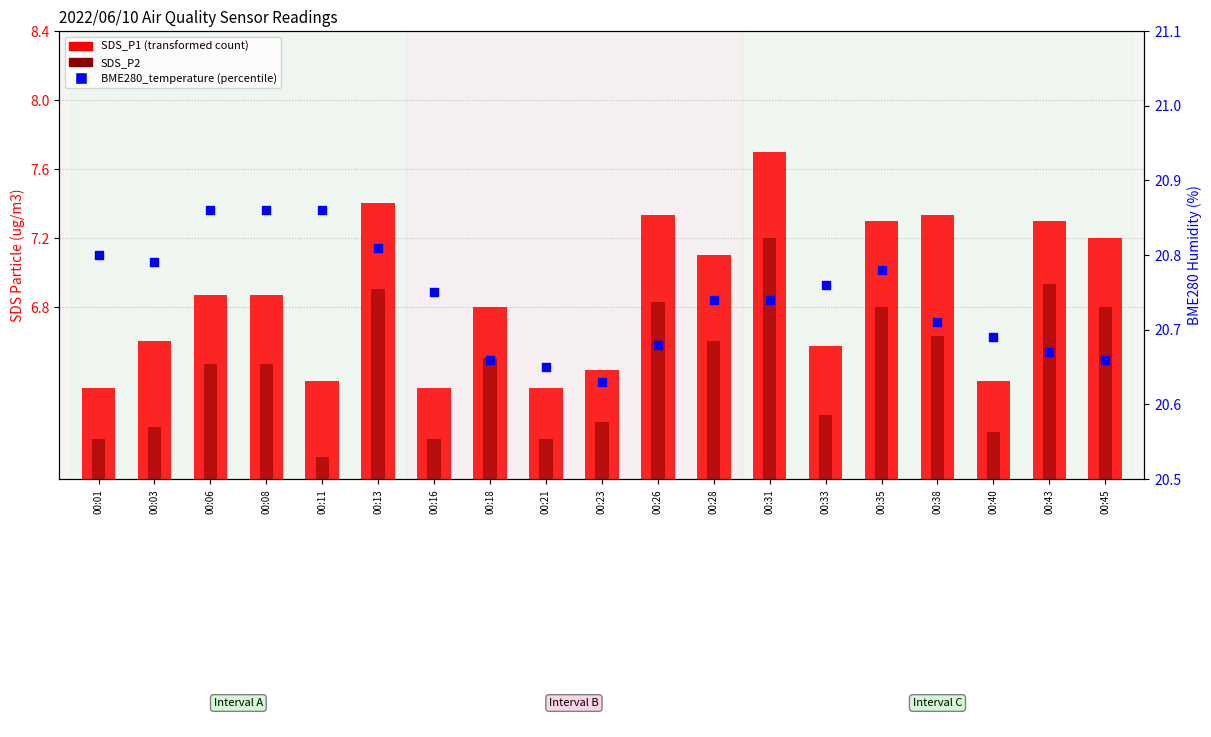

Which series reaches the minimum Y coordinate?

SDS_P2